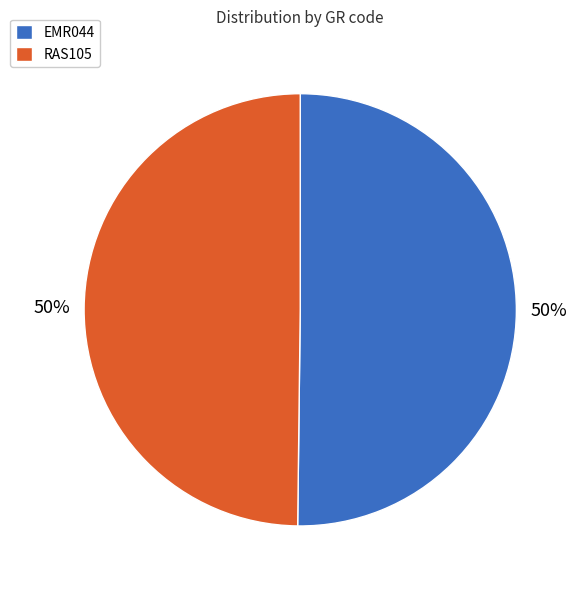

Count the number of slices in the pie.

2